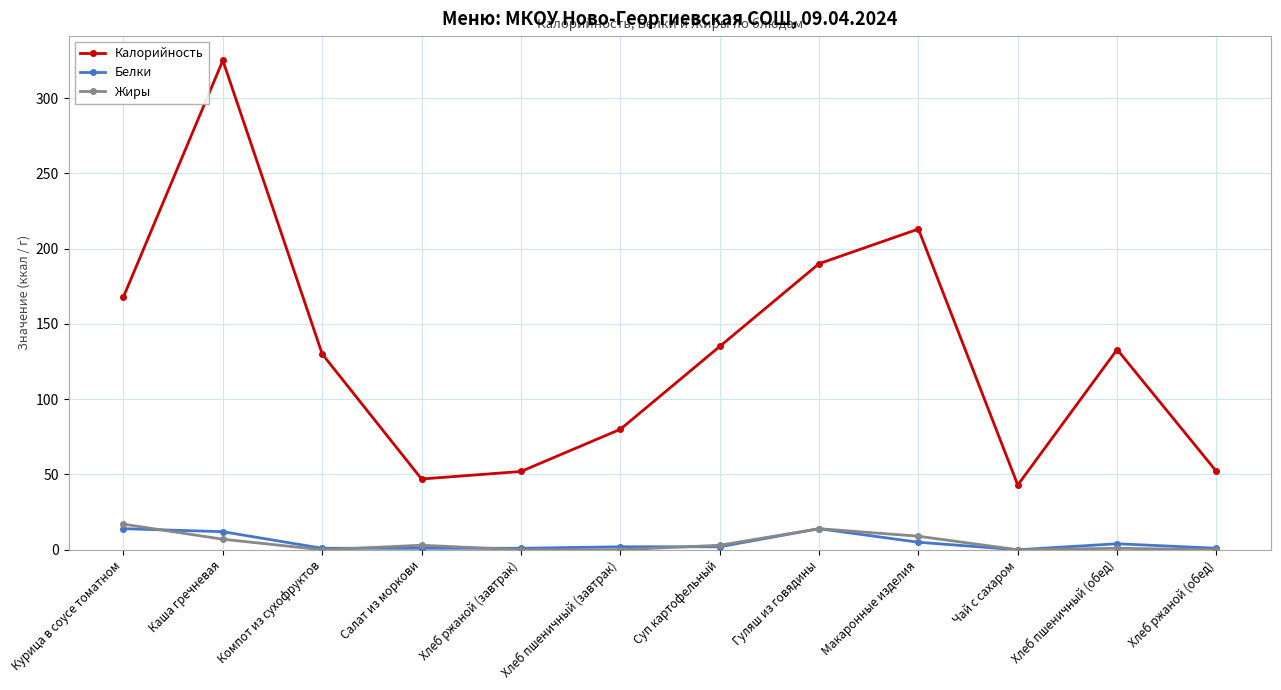

What position from the left is Гуляш из говядины?

8